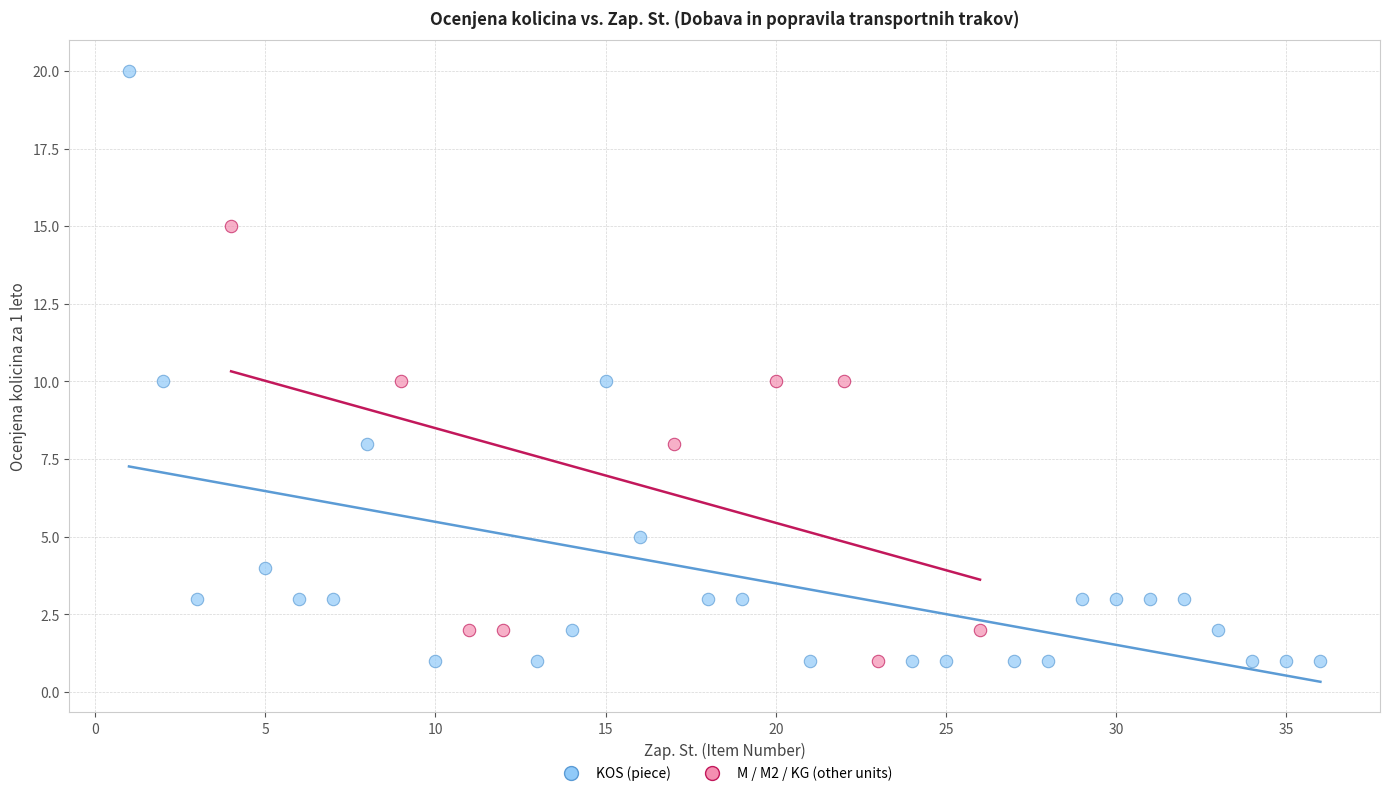

Which series contains the highest Y value?

KOS (piece)